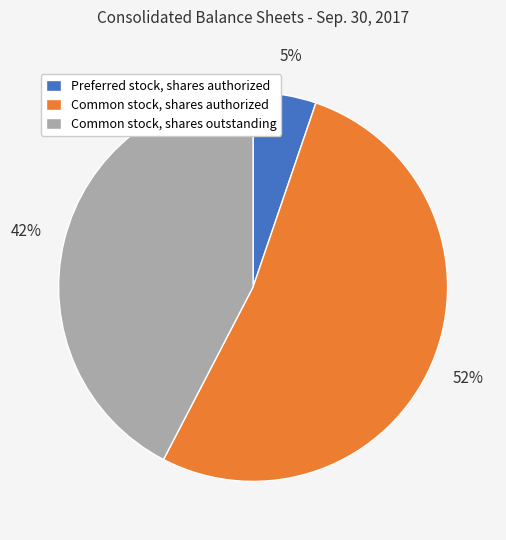

Combined, do Common stock, shares authorized and Preferred stock, shares authorized account for over 50%?

Yes